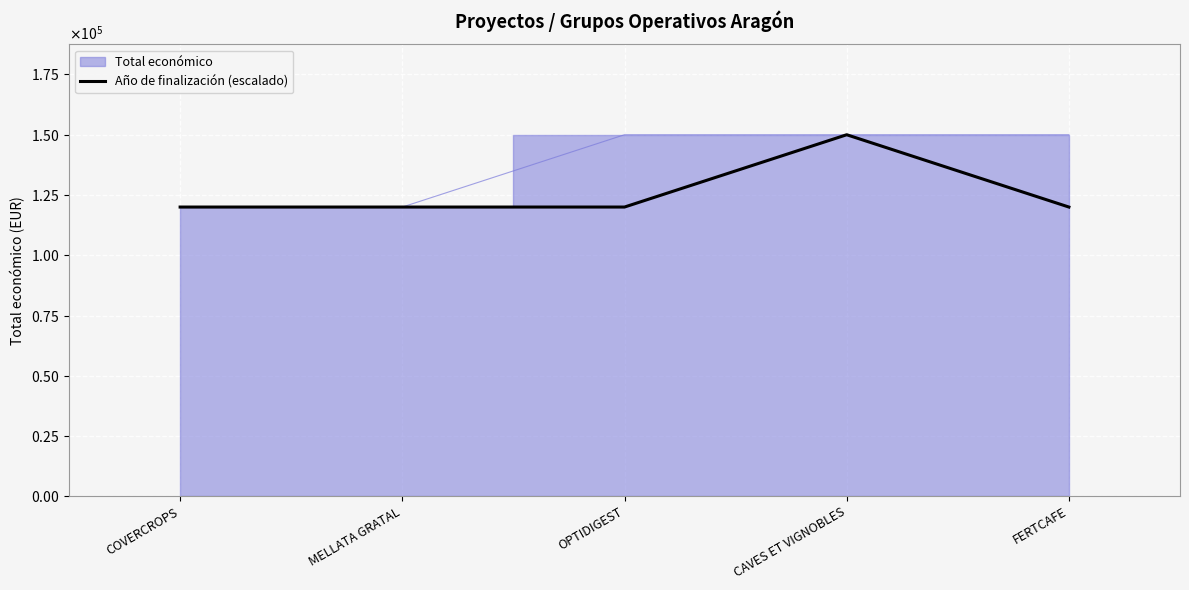

What position from the right is MELLATA GRATAL?

4